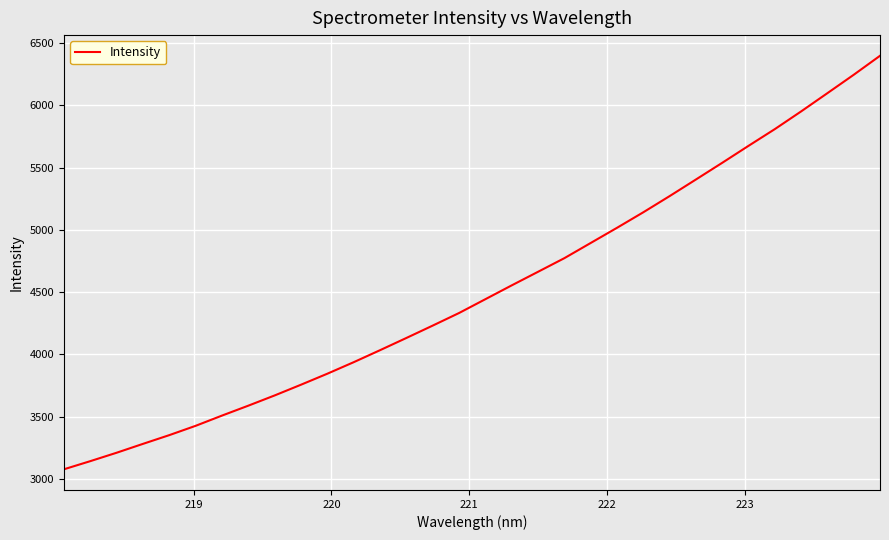

What is the difference between the maximum and minimum values?

3322.6